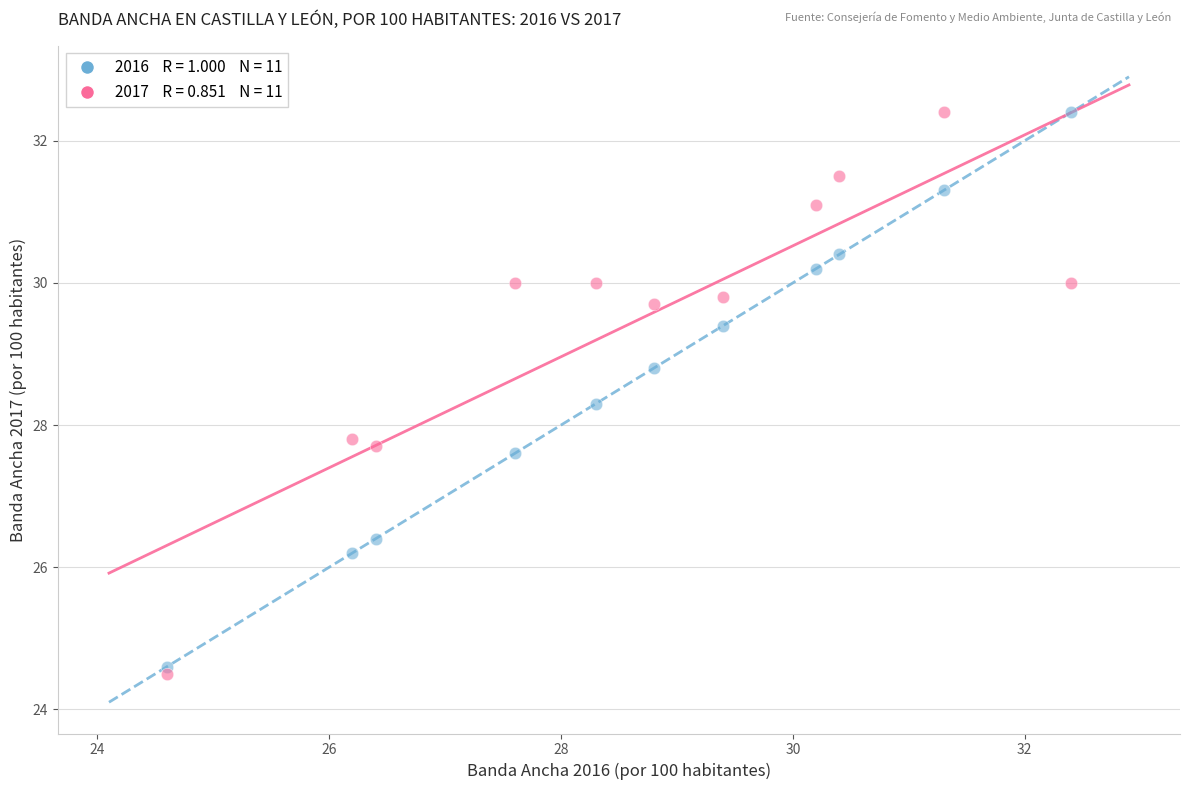

Across all series, what Y value is closest to 28?

27.8